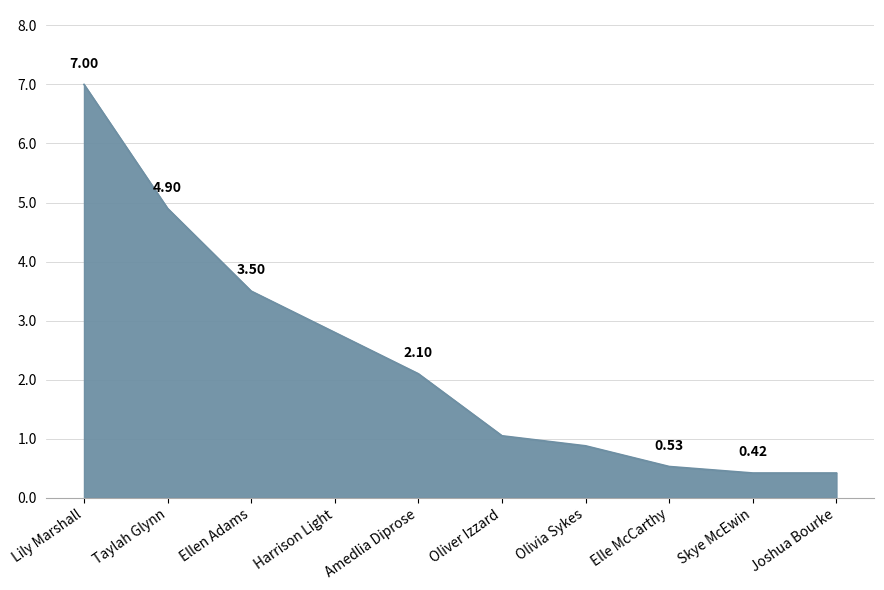

How many lines are shown in the chart?

1